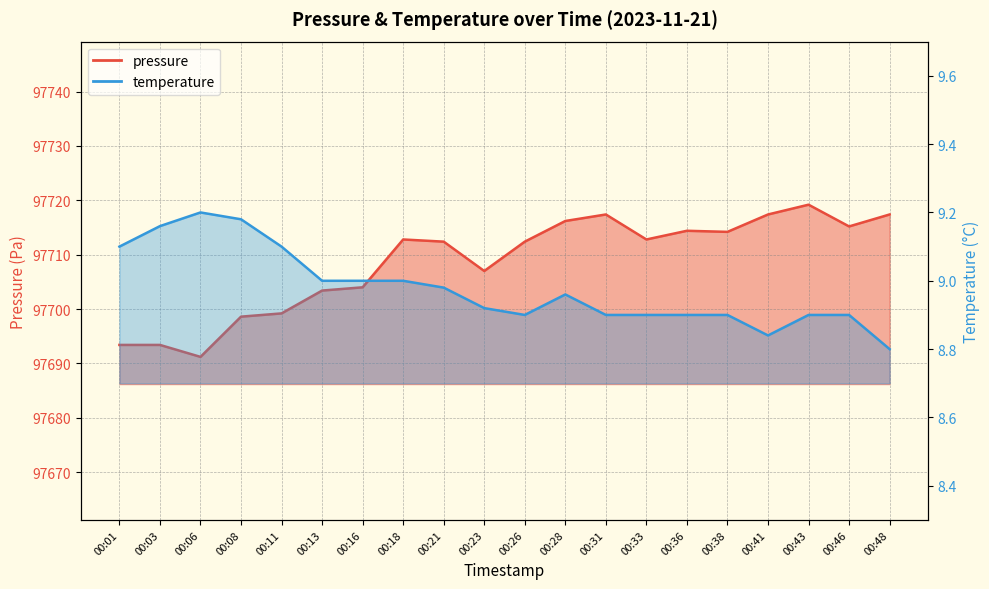

Which has a higher value, 00:08 or 00:21?

00:21